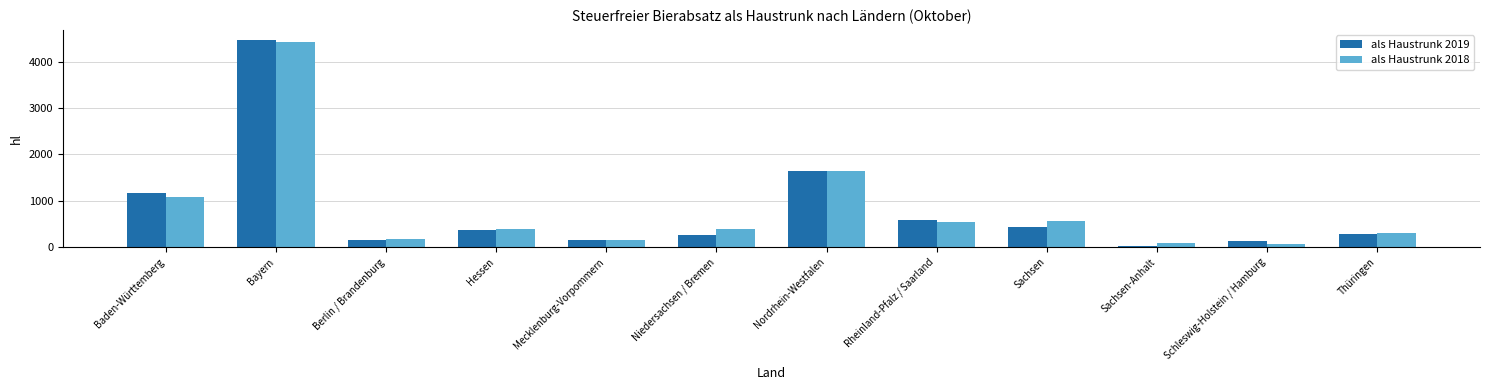

Which category has the lowest value in the als Haustrunk 2019 series?

Sachsen-Anhalt